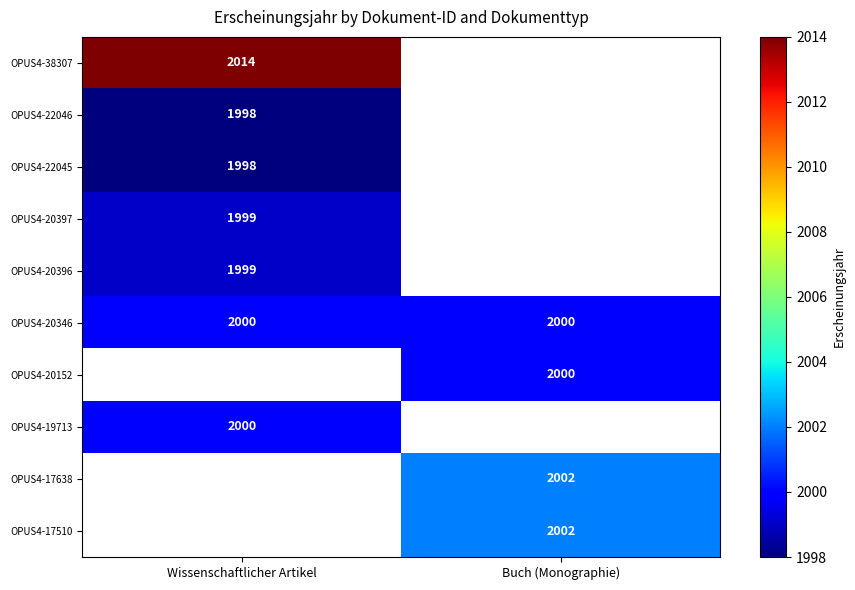

The OPUS4-20346 series shows 2000 at Wissenschaftlicher Artikel. True or false?

True